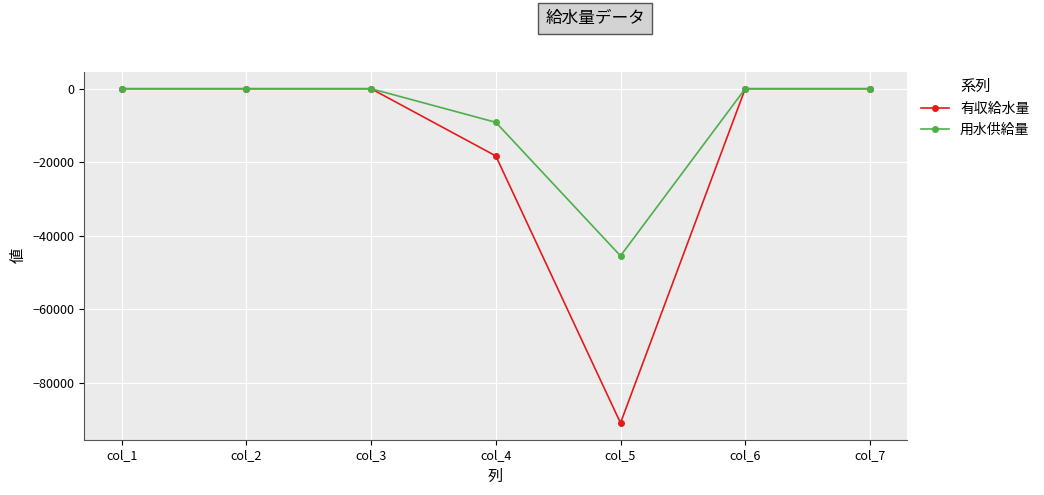

Is it true that 用水供給量 equals -14648 at col_1?

False